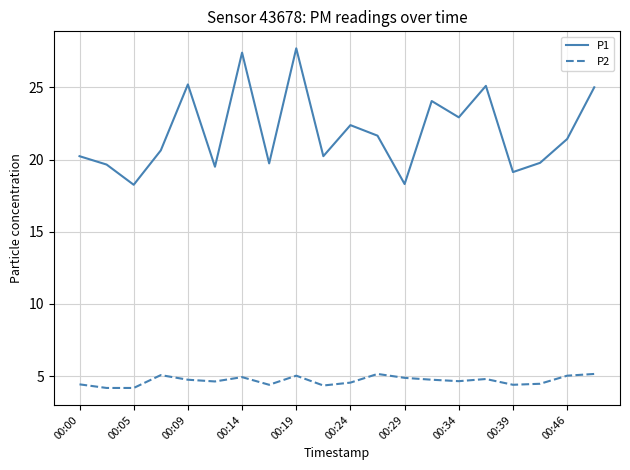

Count the number of categories in the chart.

20